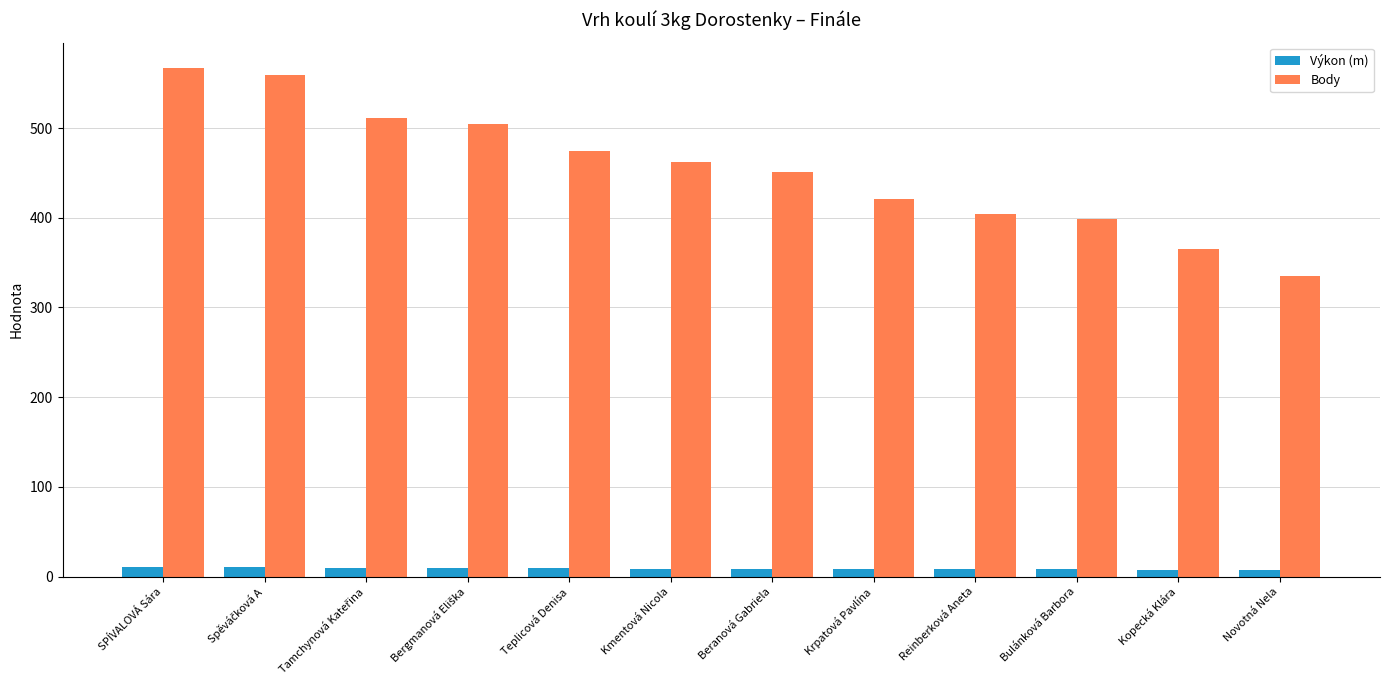

Rank the series by their average value, from highest to lowest.

Body, Výkon (m)